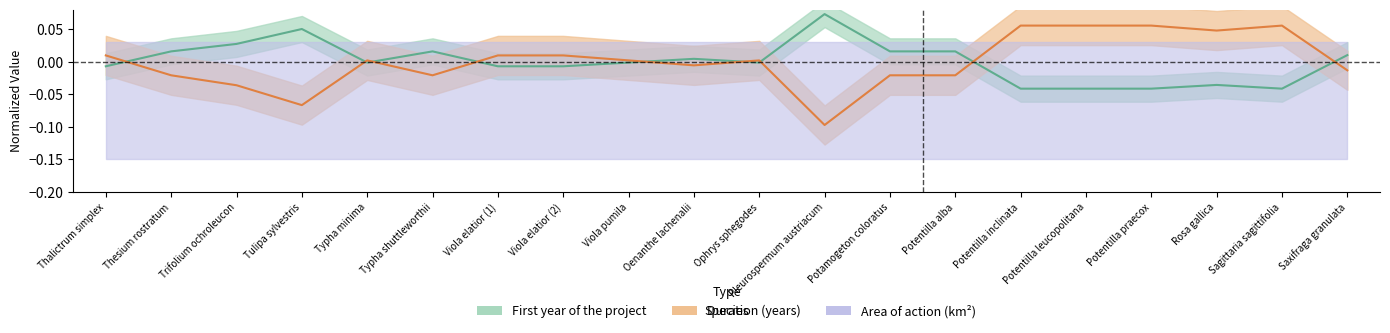

How many times do Duration (years) and First year of the project cross each other?

9